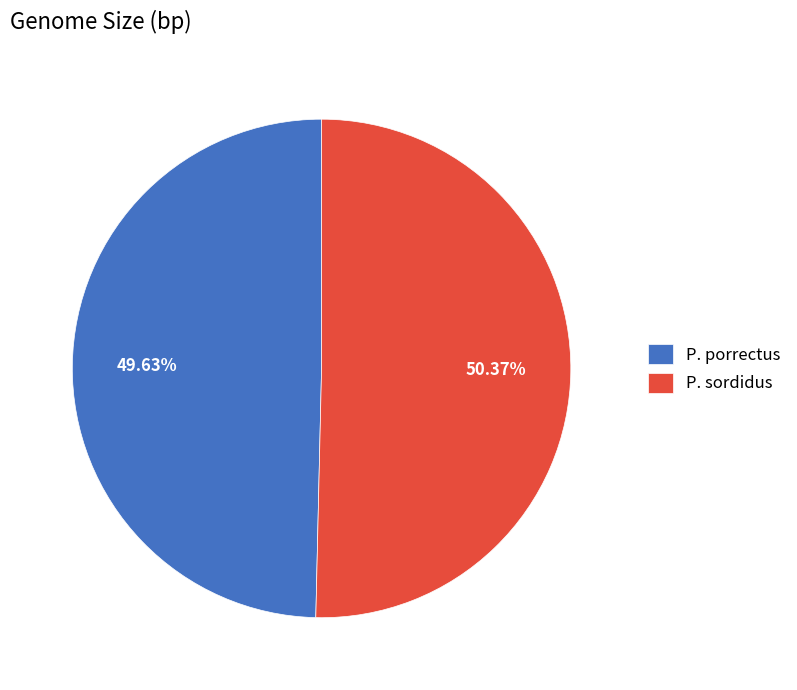

How many segments does this pie chart have?

2